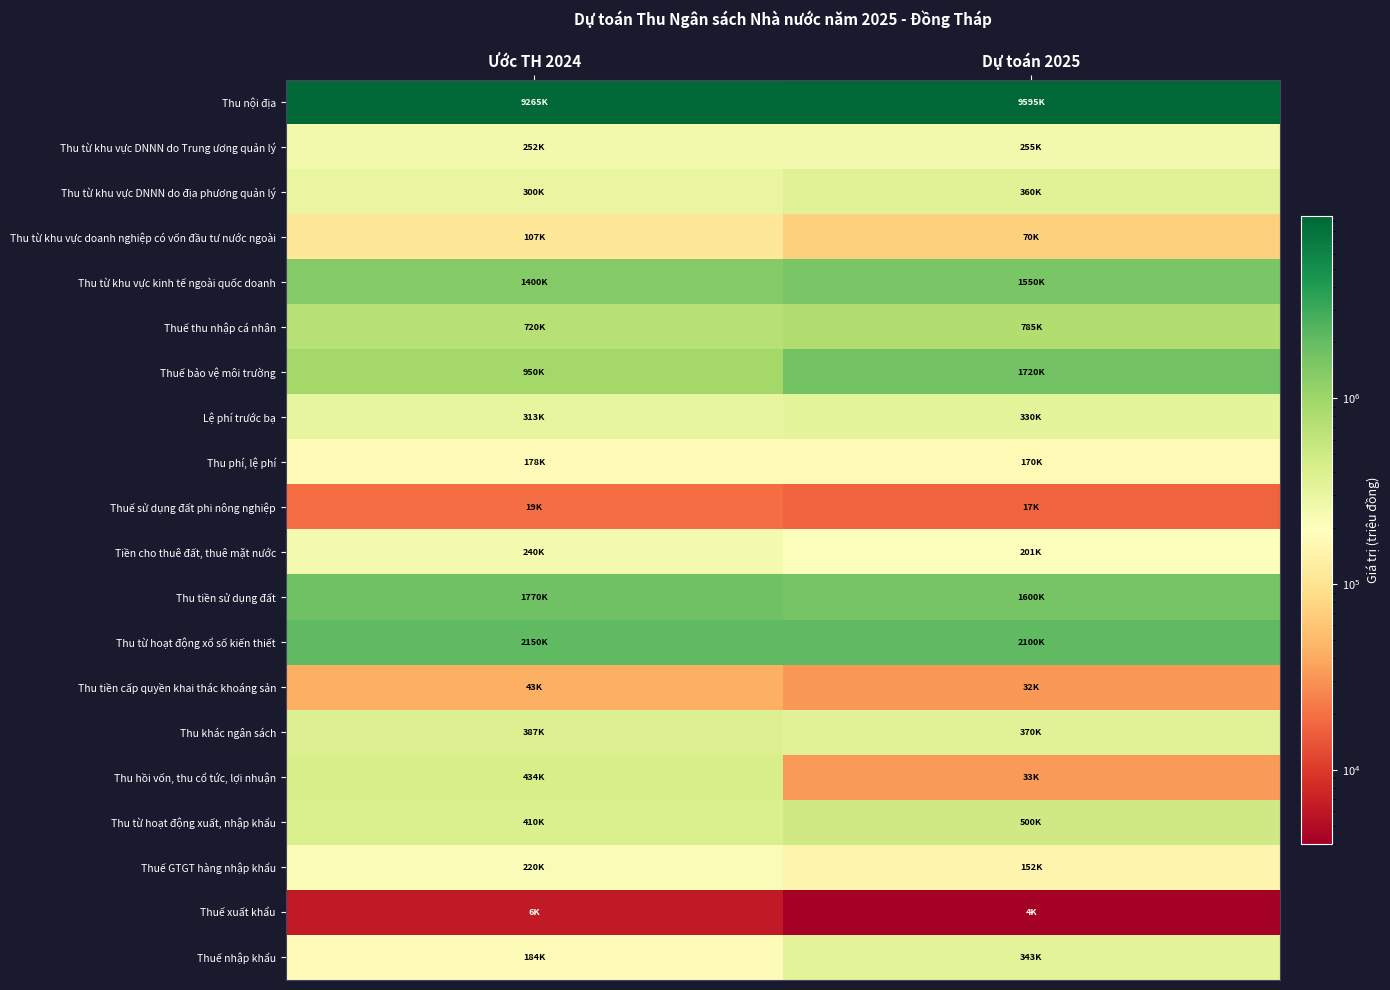

At how many categories does at least one series exceed 3260546?

2